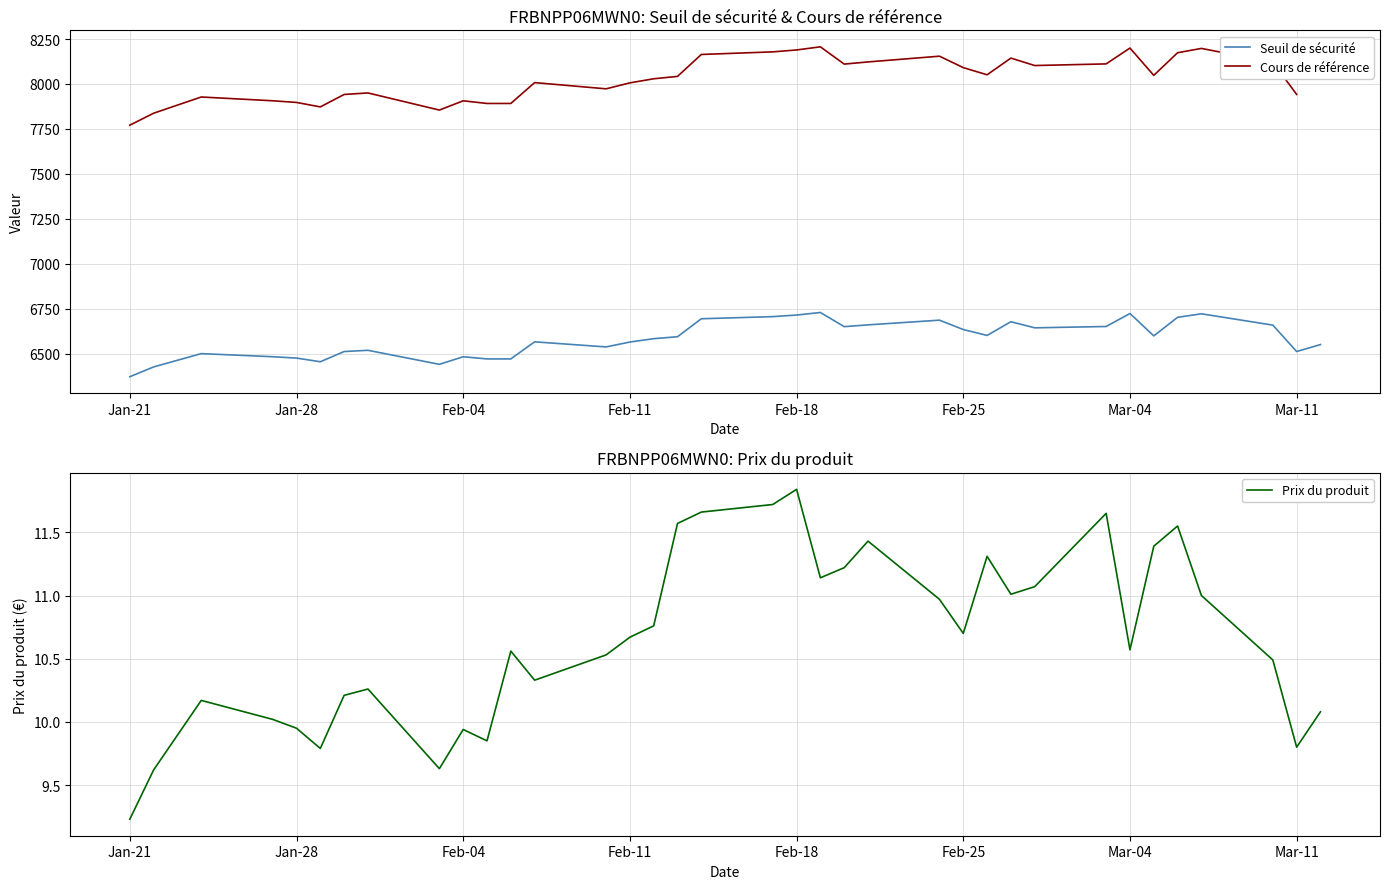

Which series has the widest spread of values?

Cours de référence